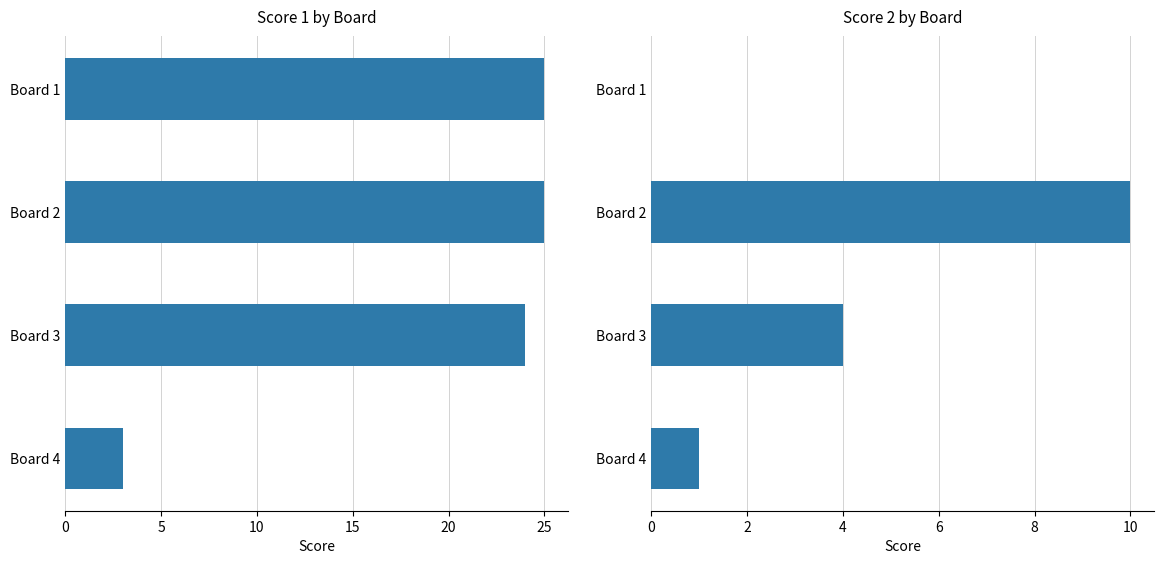

Reading left to right, list all the values displayed in this chart.

Score 1: 25	25	24	3
Score 2: 0	10	4	1